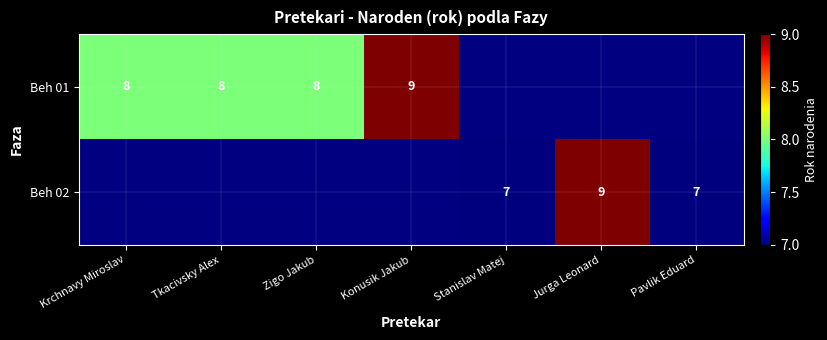

The Beh 01 series shows 12 at Tkacivsky Alex. True or false?

False